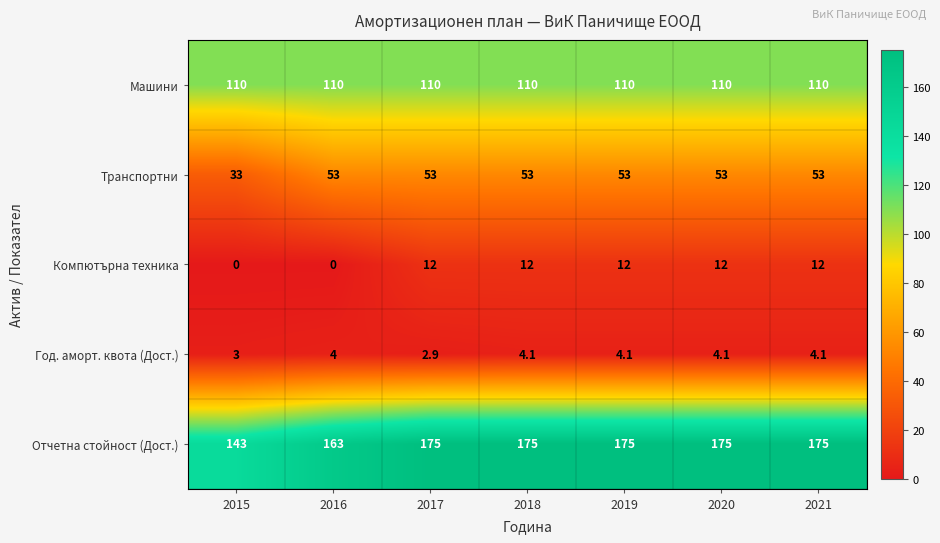

What is the difference between the maximum and minimum values in the Транспортни series?

20.0